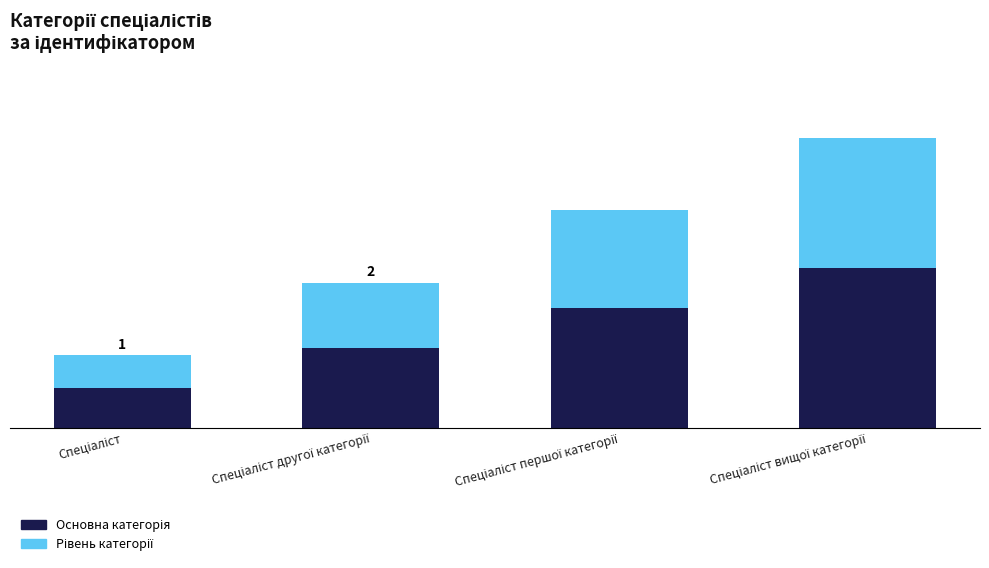

Which series has the largest range (max minus min)?

Основна категорія